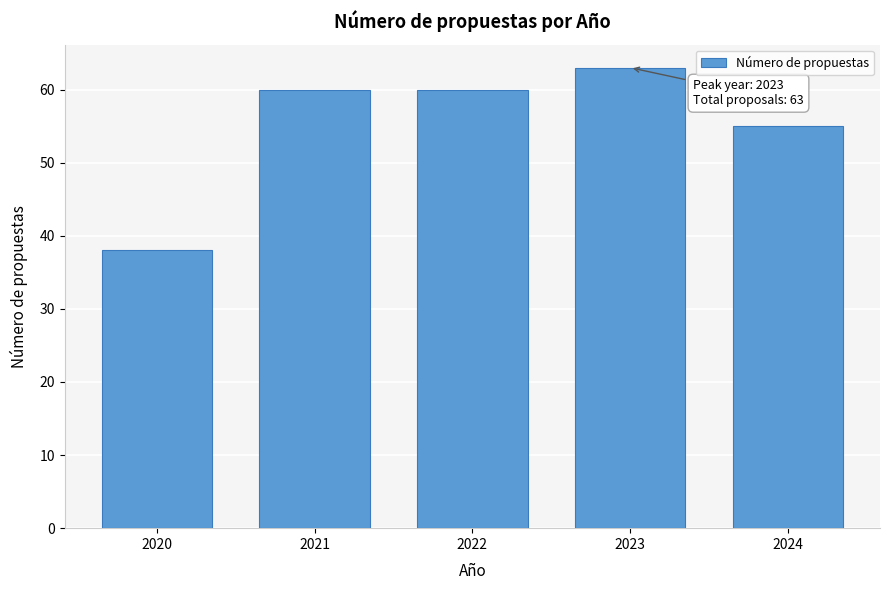

Reading left to right, transcribe all the data shown in this chart.

38	60	60	63	55